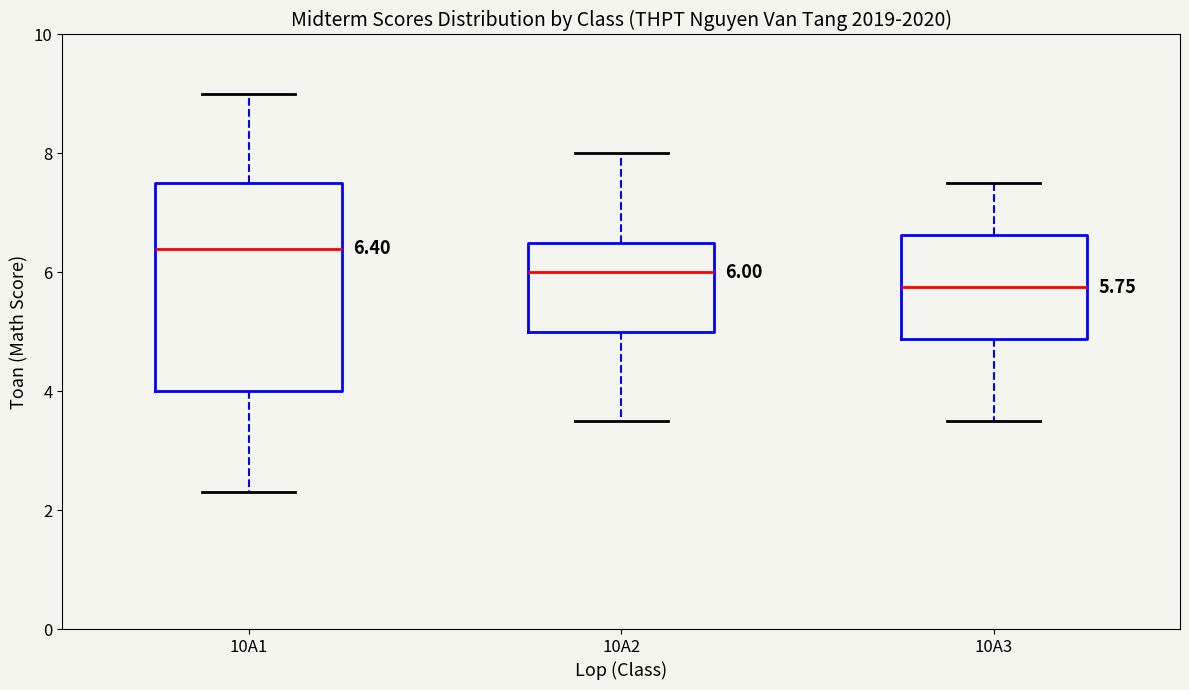

Which box has the highest median line?

10A1